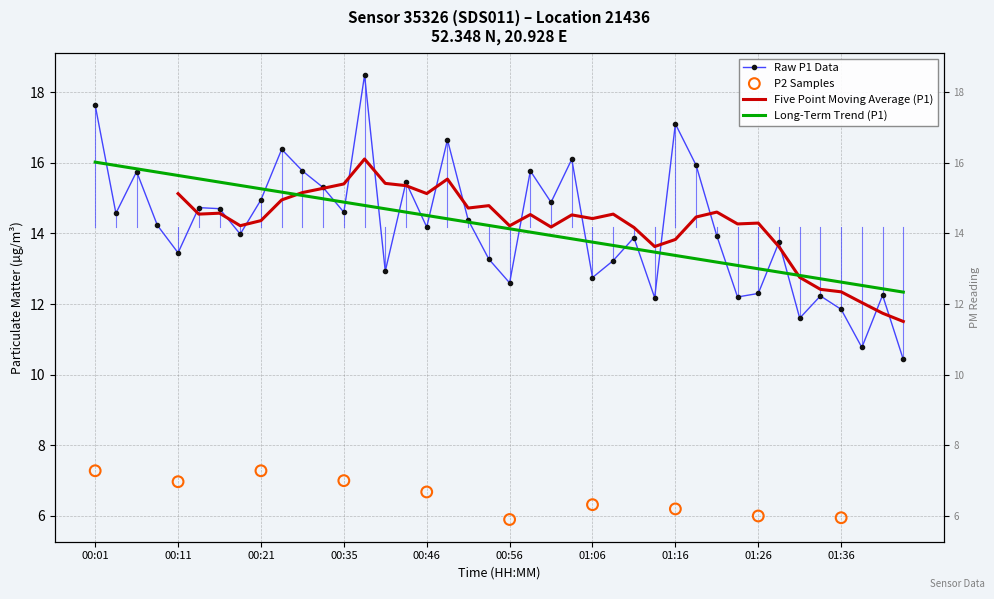

What is the change in value from 00:40 to 01:38?

-2.2